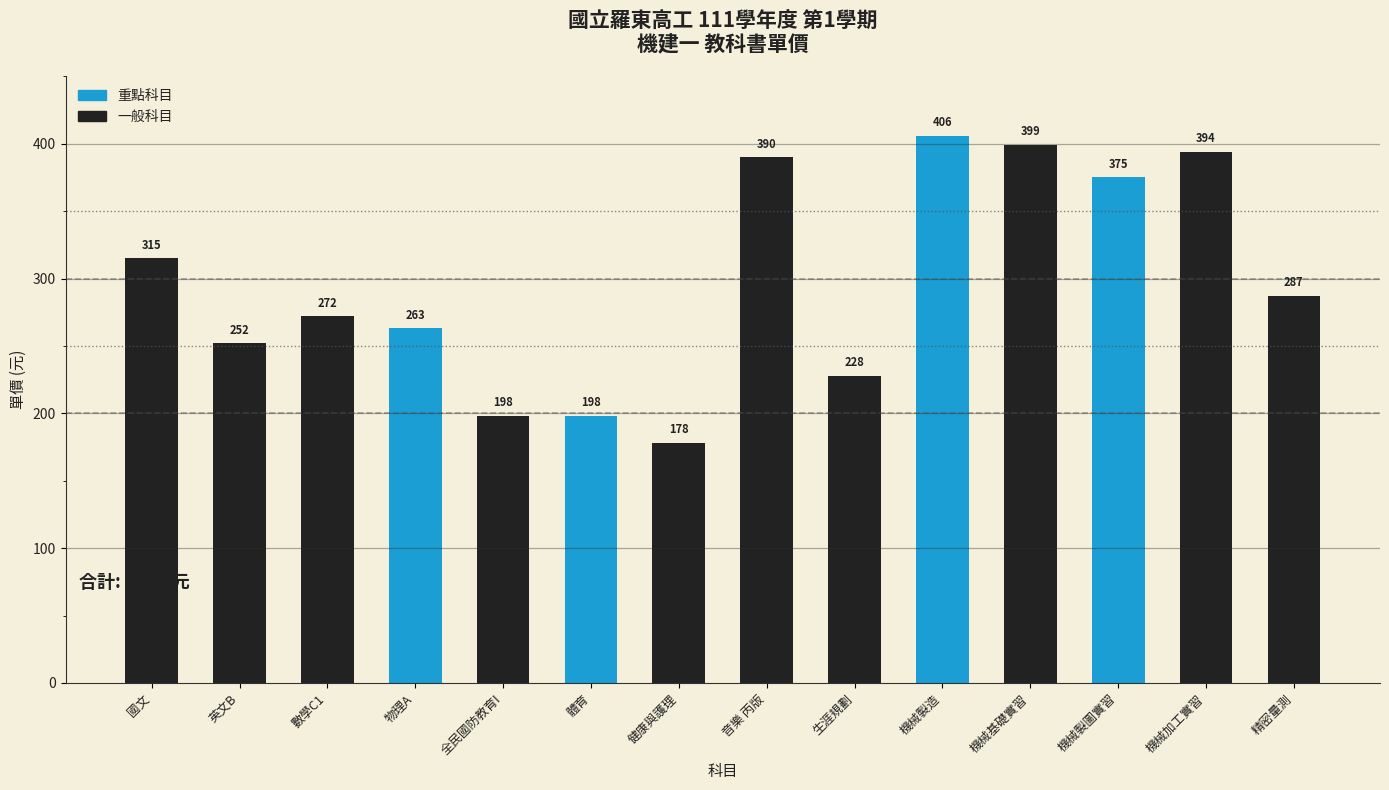

What is the average value?

297